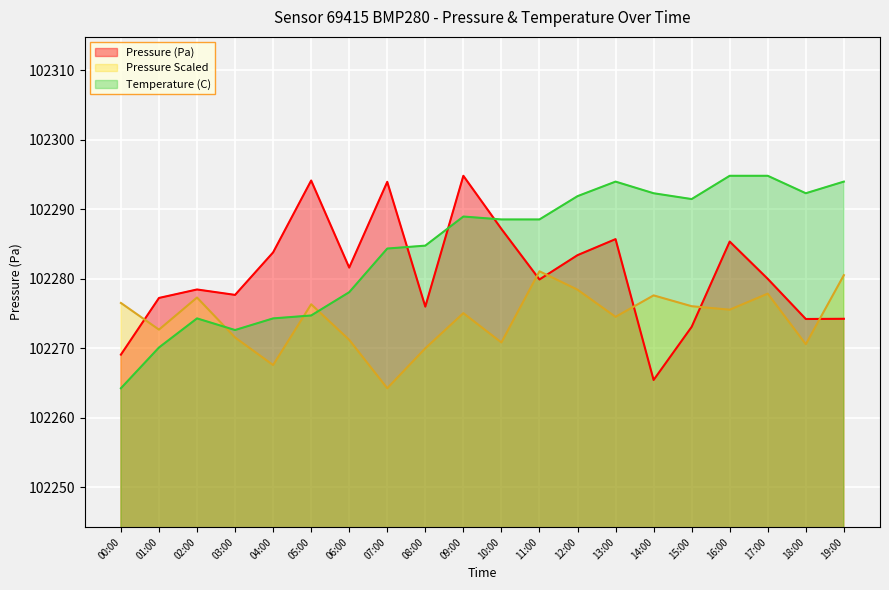

How many lines are shown in the chart?

3